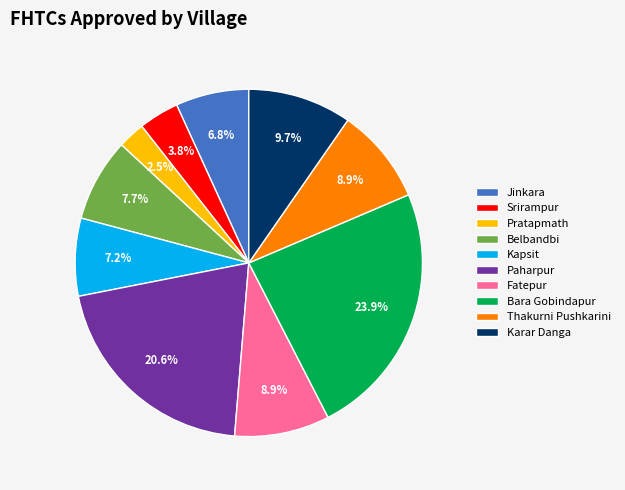

Approximately how many times larger is the value at Belbandbi compared to Paharpur?

0.4